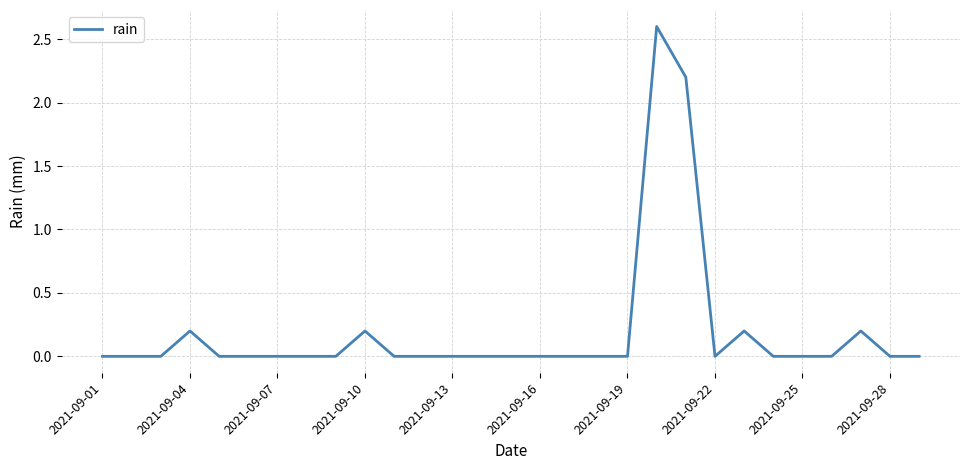

What is the maximum value shown in the chart?

2.6